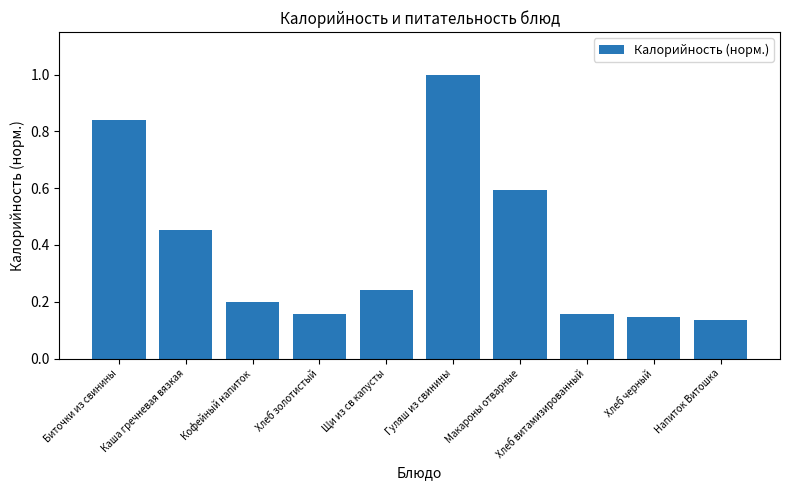

The chart shows a value of 1.5 at Гуляш из свинины. True or false?

False